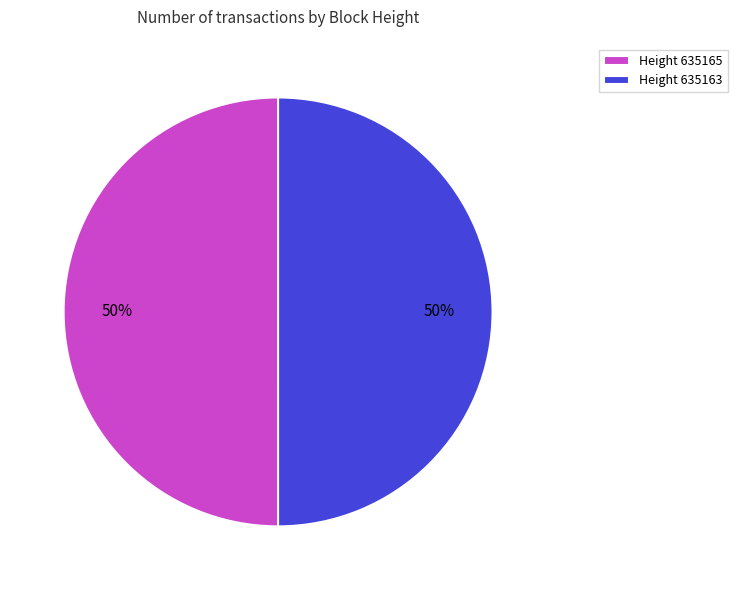

To the nearest percent, what is the average slice percentage?

50%